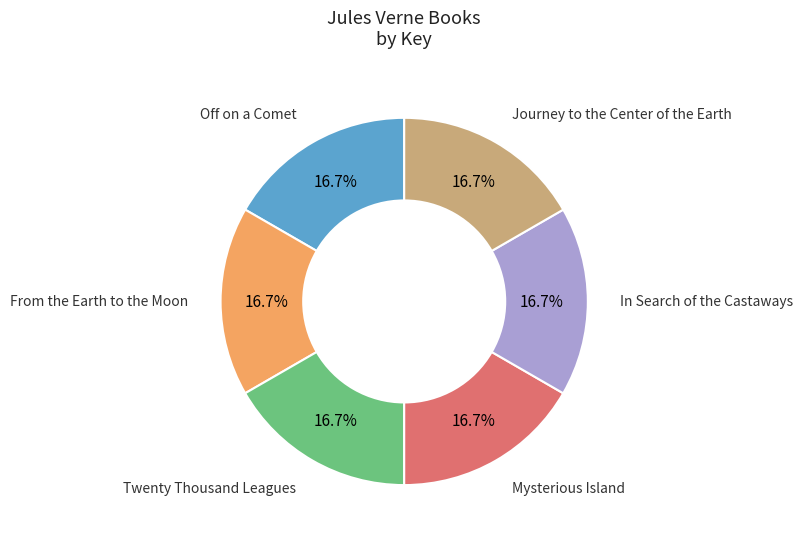

How many segments does this pie chart have?

6